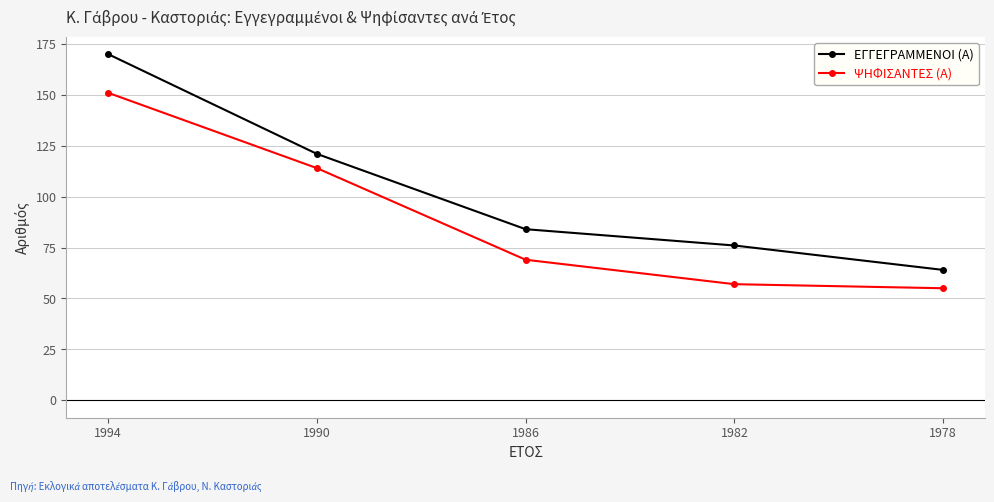

Rank the series at 1978 from lowest to highest value.

ΨΗΦΙΣΑΝΤΕΣ (Α), ΕΓΓΕΓΡΑΜΜΕΝΟΙ (Α)